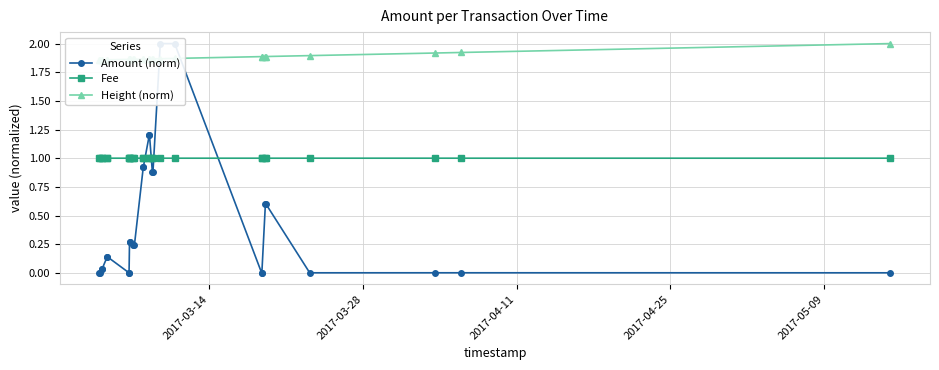

At how many categories does at least one series exceed 1?

28